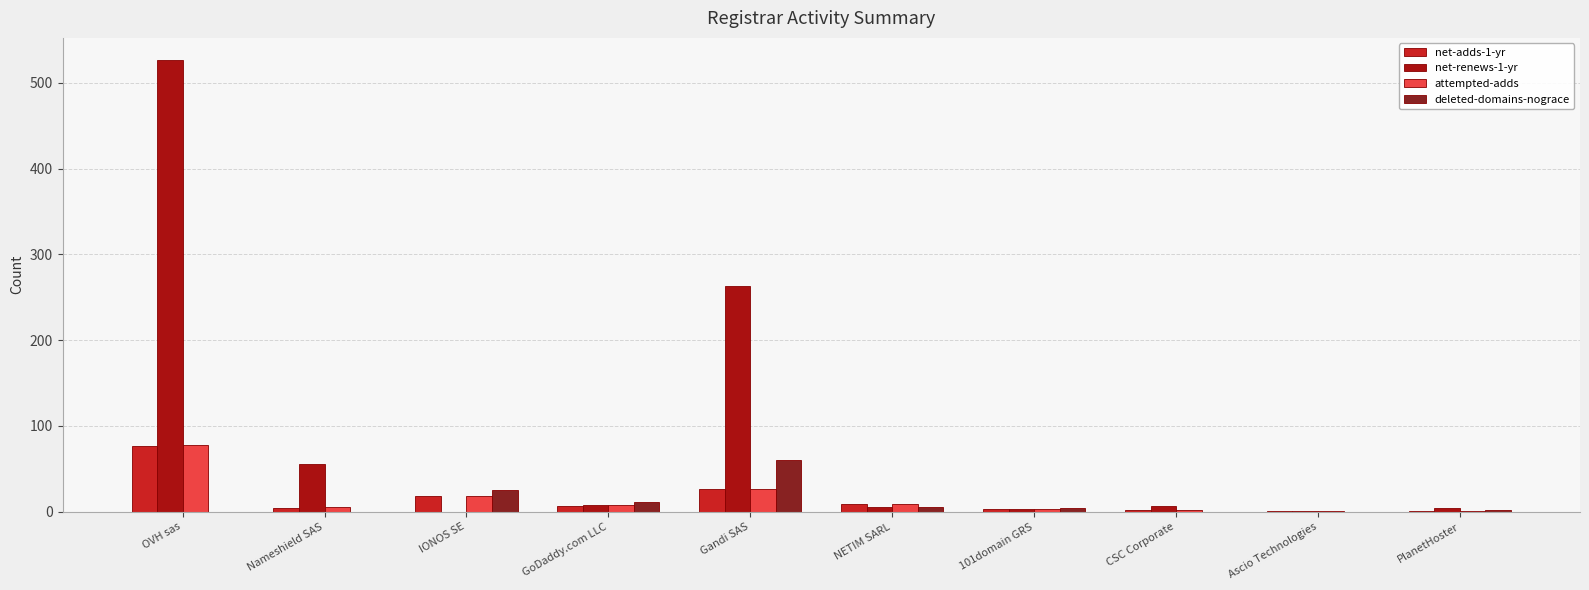

Which series has the largest total across all categories?

net-renews-1-yr